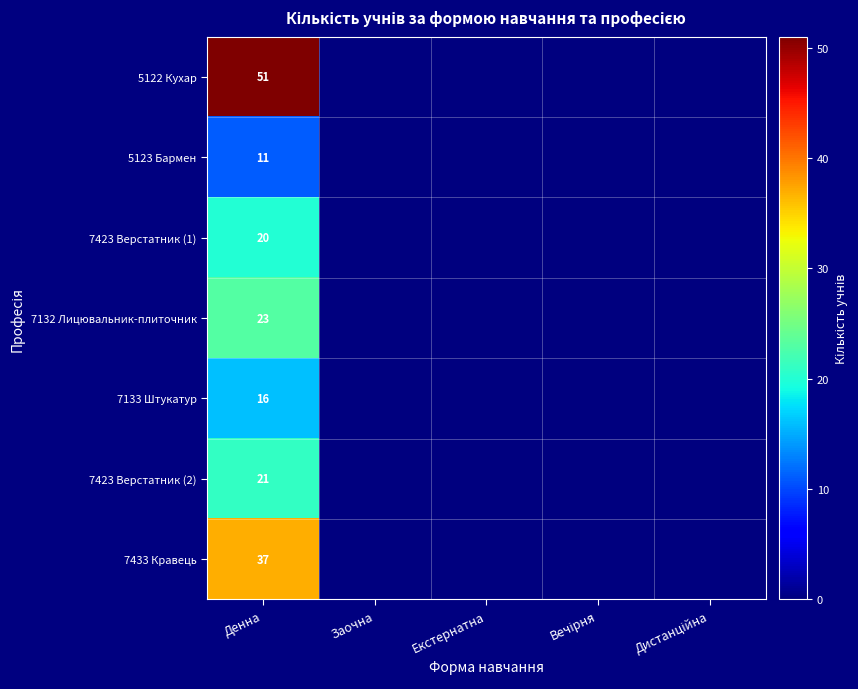

Is it true that 7433 Кравець equals 57 at Денна?

False